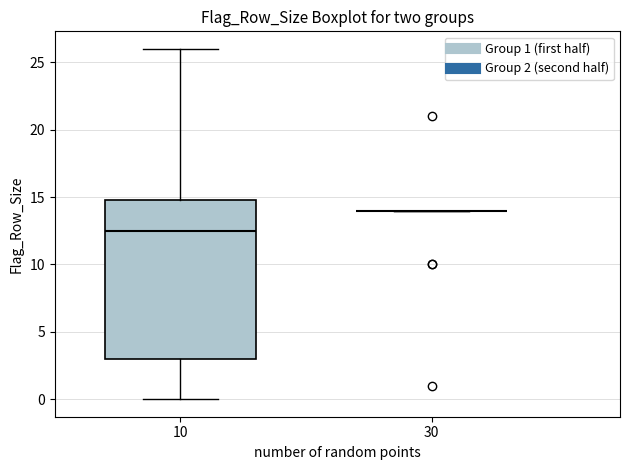

Reading left to right, transcribe this box plot: for each box, give where its median line is, the range the box spans, and where its two whiskers end, as read against the y-axis. The values are not printed on the chart, so give them approximately, as read against the axis.

10: median 12.5, box 3.0 to 15.0, whiskers 0.0 to 26.0
30: box collapsed to a line at 14.0, whiskers 14.0 to 14.0